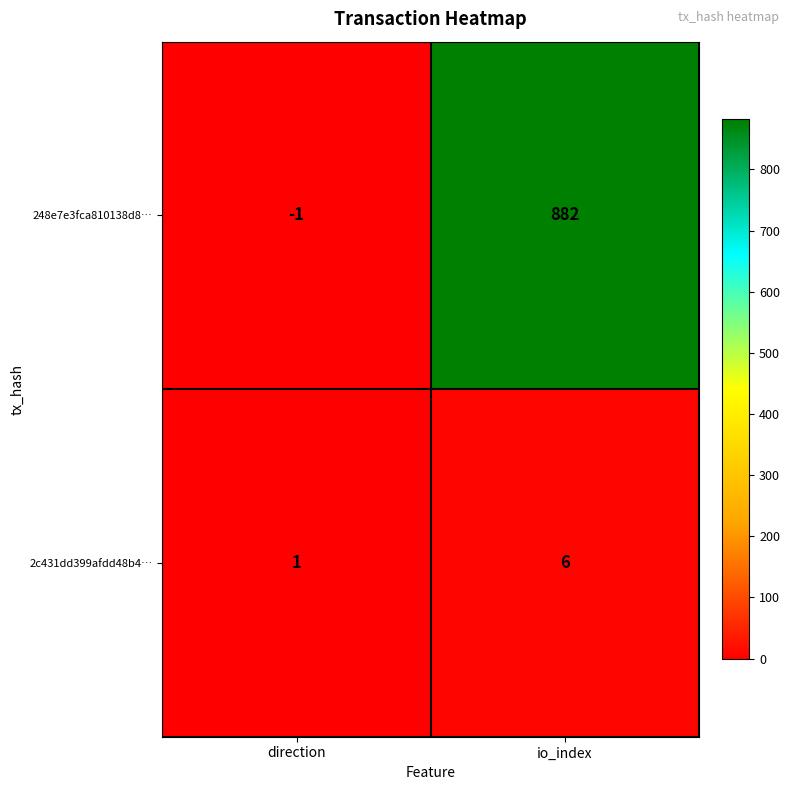

Reading left to right, what are all the values shown in this chart?

248e7e3fca810138d8…: direction=-1	io_index=882
2c431dd399afdd48b4…: direction=1	io_index=6